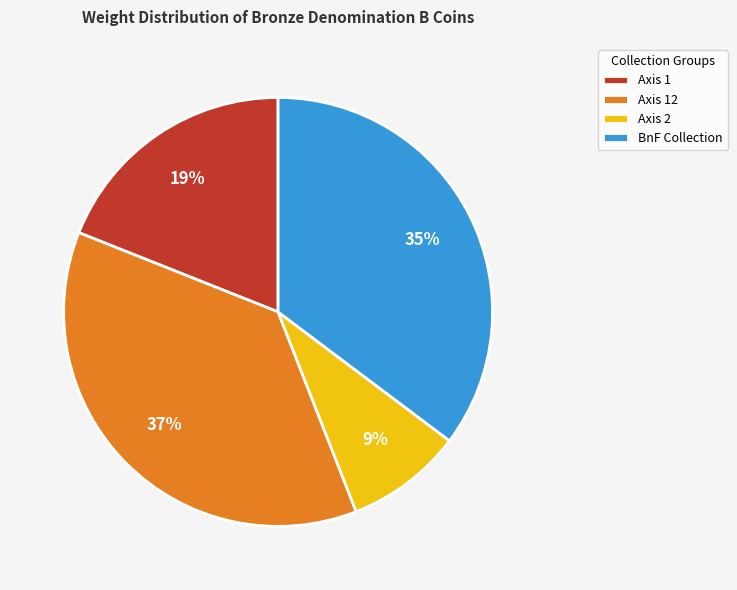

Between Axis 12 and BnF Collection, which is larger?

Axis 12